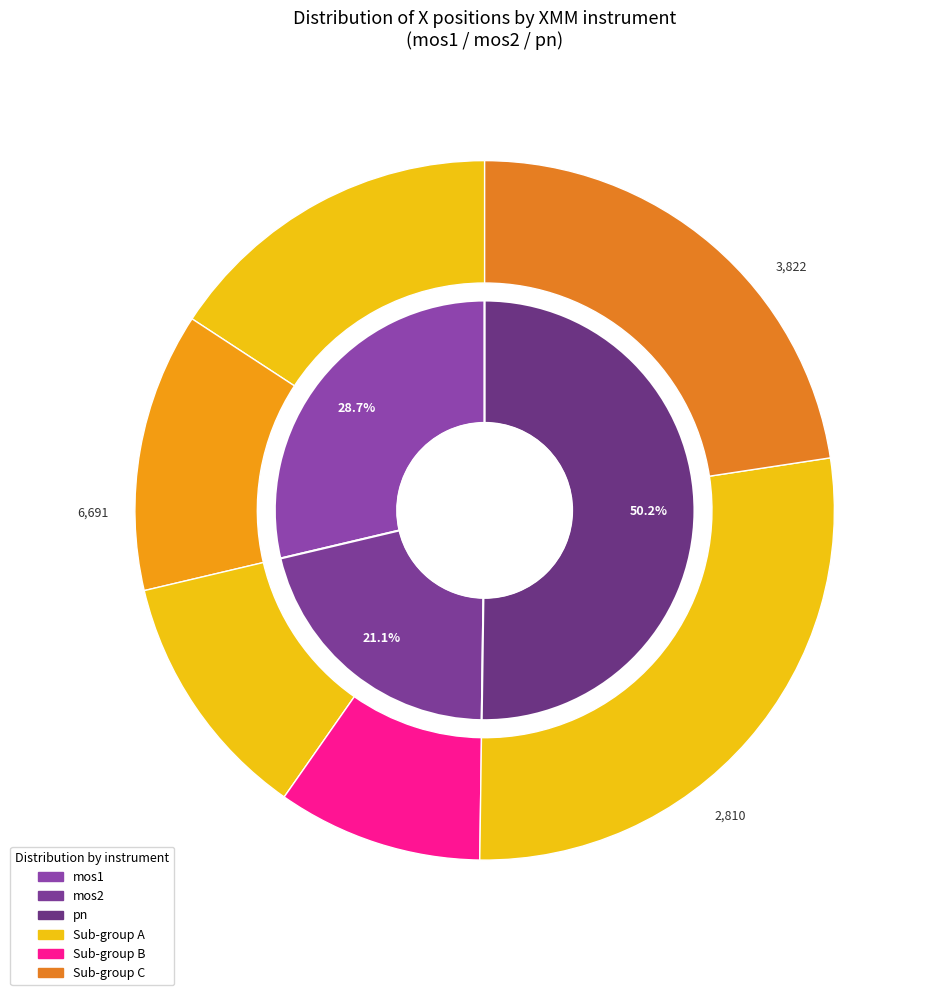

What is the largest slice in the pie chart?

pn